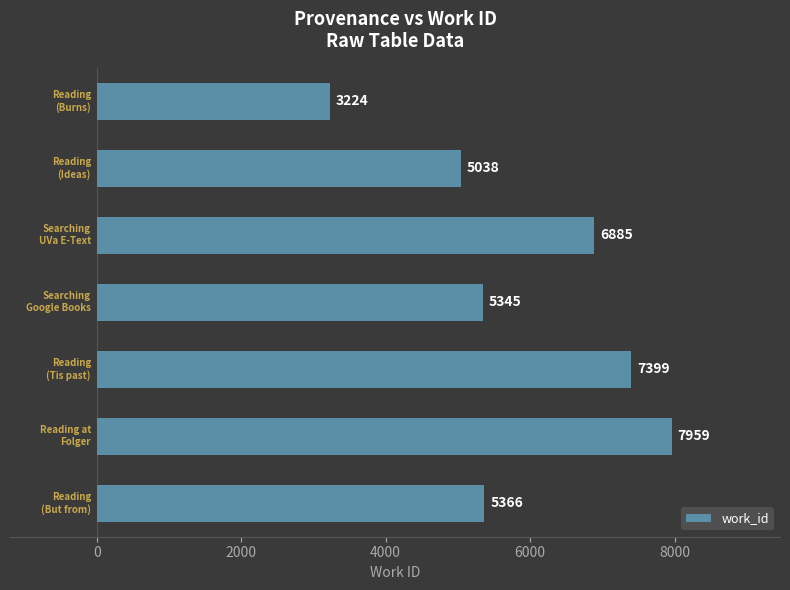

What is the sum of all values?

41216